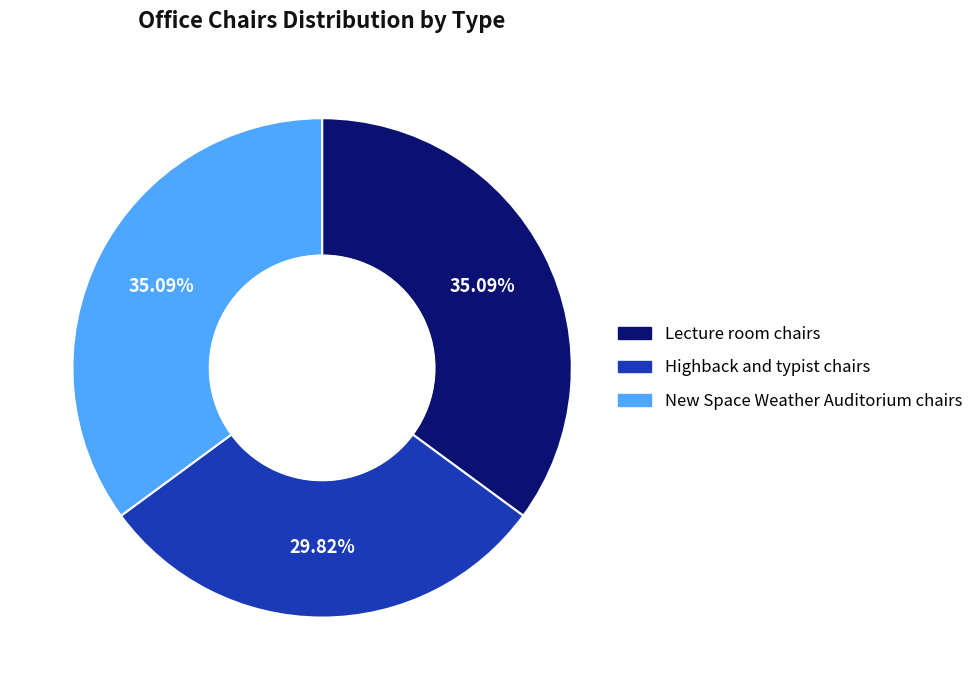

What portion of the pie excludes New Space Weather Auditorium chairs?

64.9%